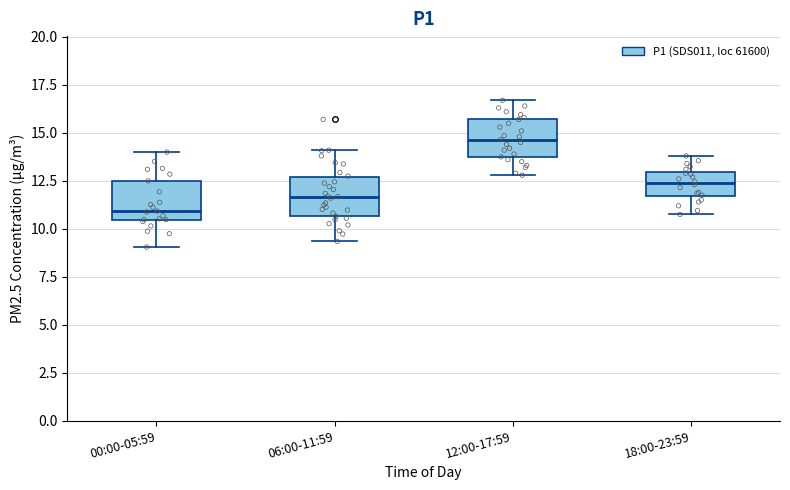

Reading left to right, read every box against the y-axis: the position of its median line, the range the box covers, and the ends of its whiskers. The values are not printed on the chart, so give them approximately, as read against the axis.

00:00-05:59: median 11.0, box 10.5 to 12.5, whiskers 9.0 to 14.0
06:00-11:59: median 11.5, box 10.5 to 12.5, whiskers 9.5 to 14.0
12:00-17:59: median 14.5, box 14.0 to 15.5, whiskers 13.0 to 16.5
18:00-23:59: median 12.5, box 11.5 to 13.0, whiskers 11.0 to 14.0